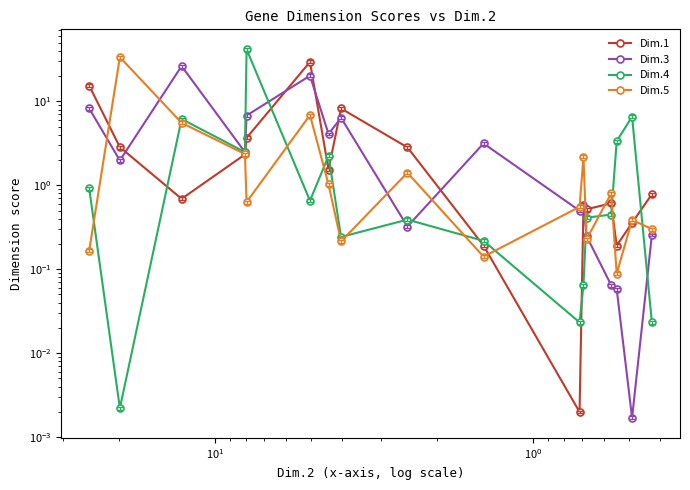

Is this an area chart (filled region under the line)?

No